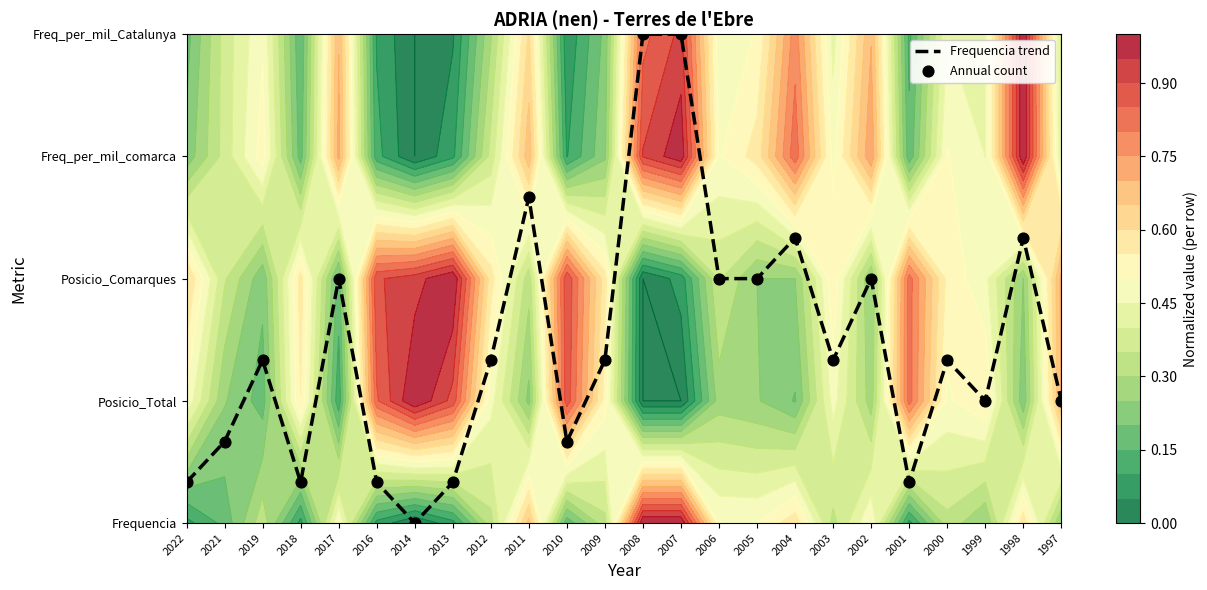

What is the total value across all series at 2022?

0.7